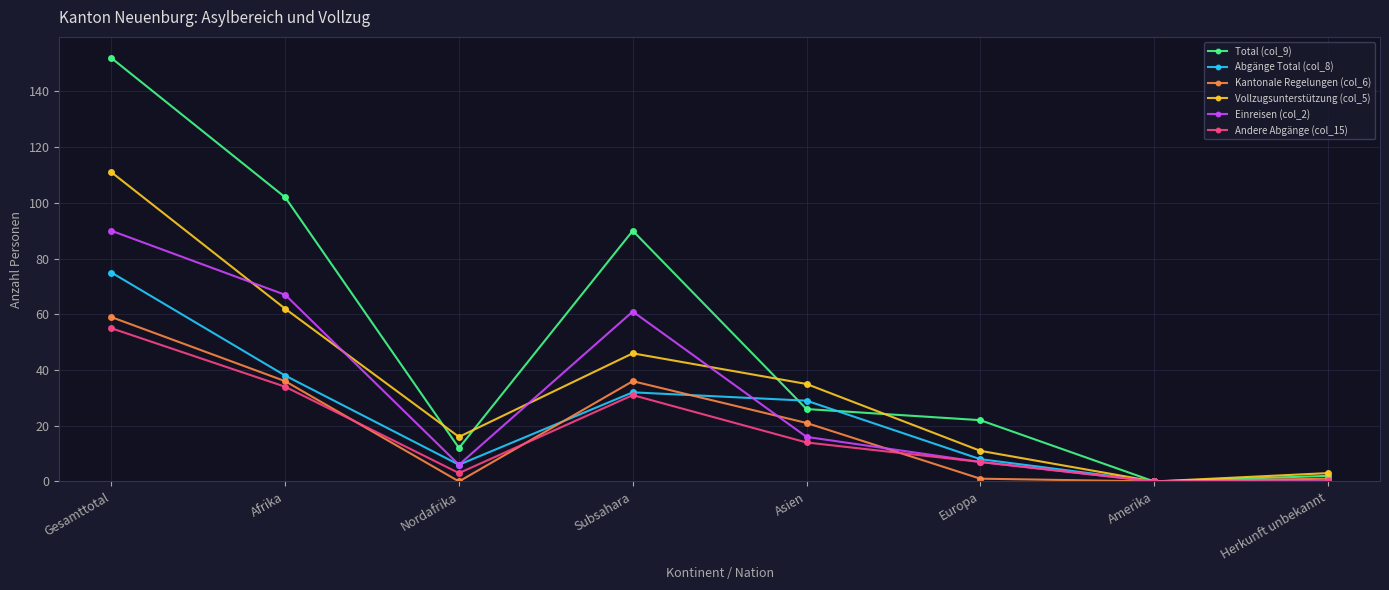

Which series changed the most between Nordafrika and Amerika?

Vollzugsunterstützung (col_5)